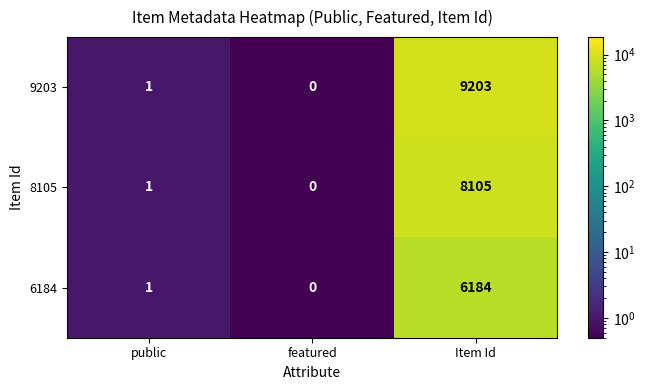

Reading left to right, list all the values displayed in this chart.

9203: 1	0	9203
8105: 1	0	8105
6184: 1	0	6184